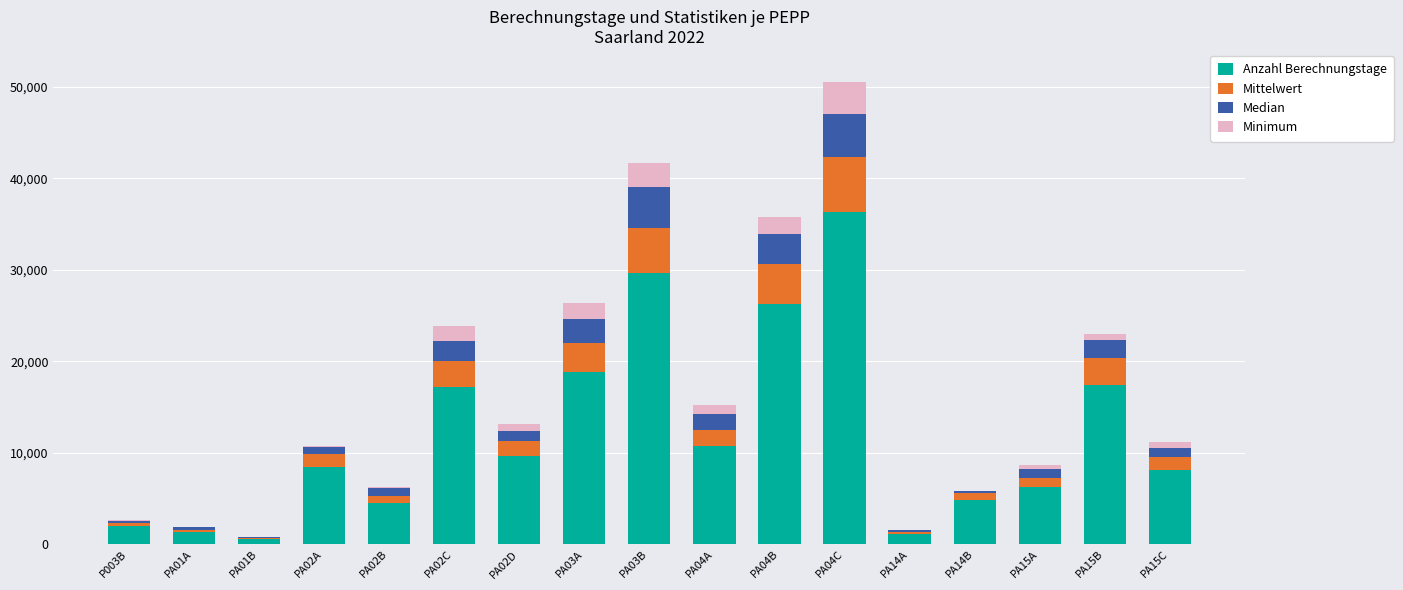

At which category is the sum across all series the highest?

PA04C